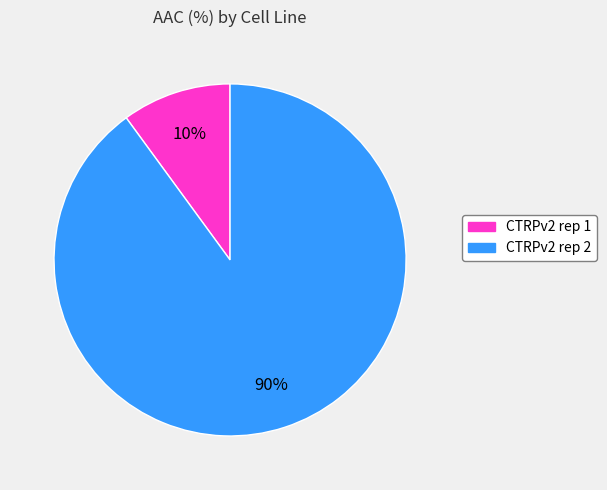

Combined, do CTRPv2 rep 1 and CTRPv2 rep 2 account for over 50%?

Yes